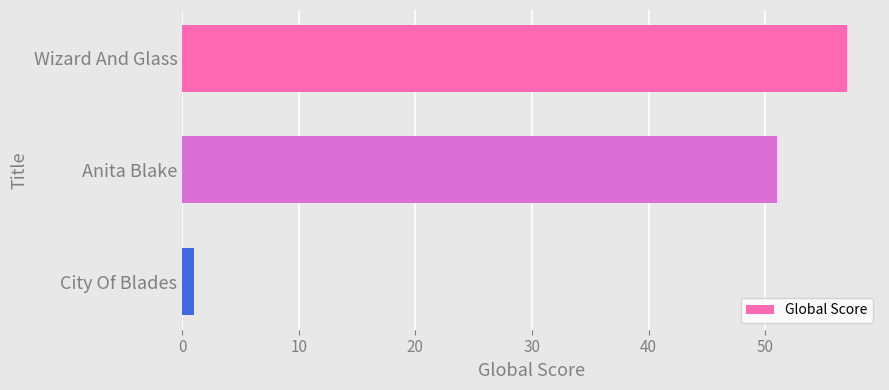

Rank the categories by value from highest to lowest.

Wizard And Glass, Anita Blake, City Of Blades